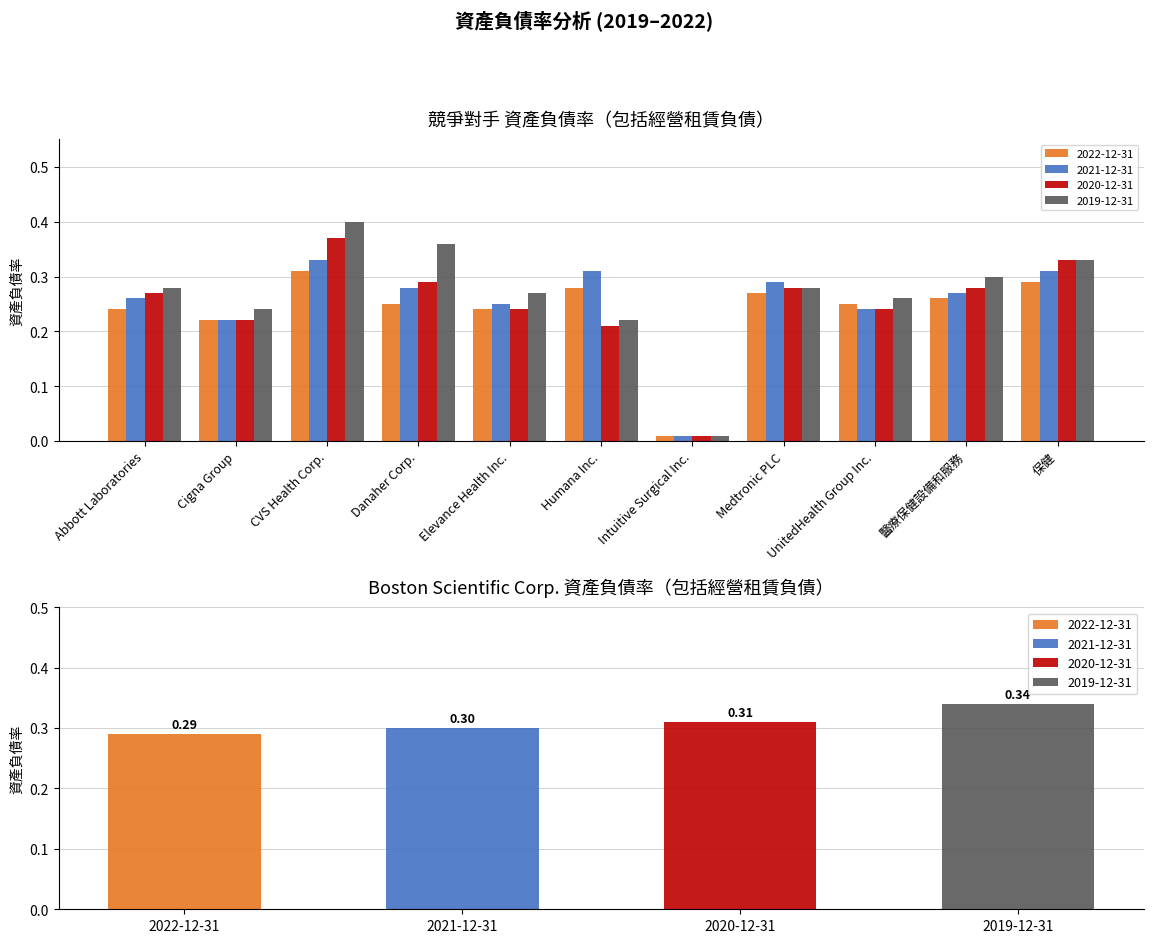

What are all the series names shown in the legend?

2022-12-31, 2021-12-31, 2020-12-31, 2019-12-31